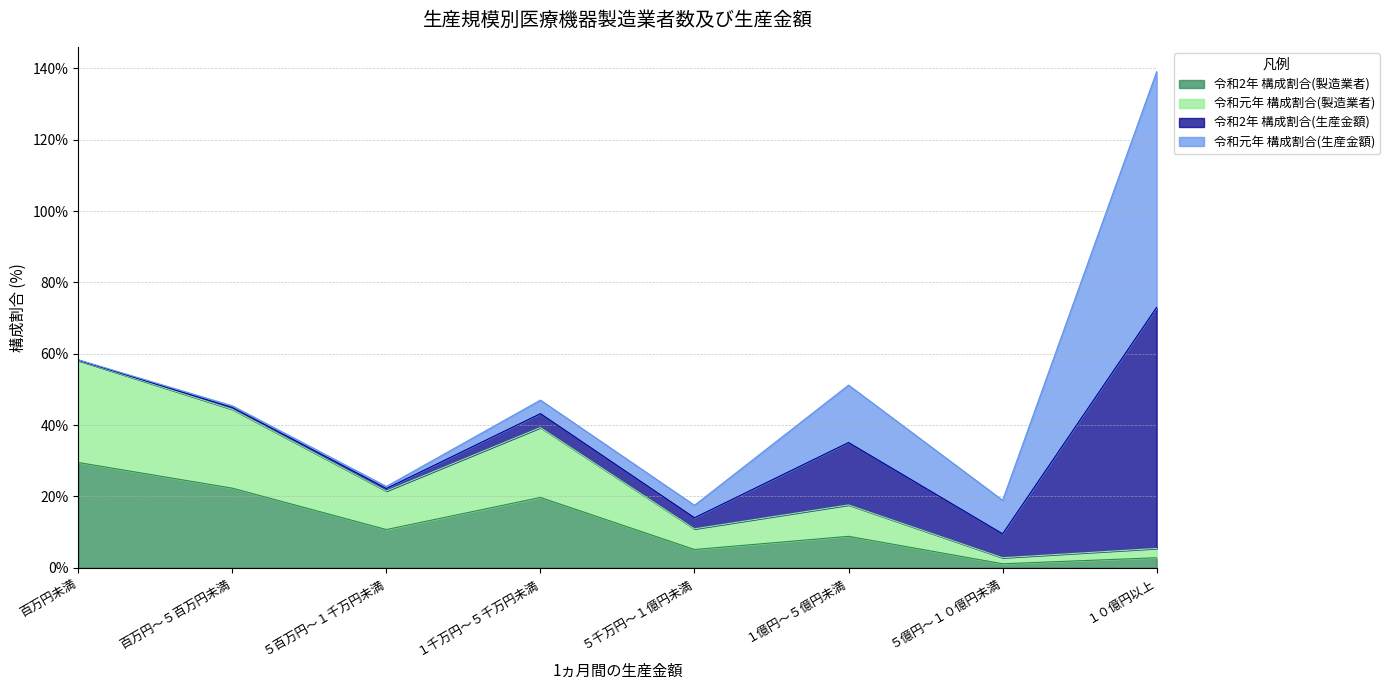

True or false: 令和2年 構成割合(製造業者) has a value of 22.3 at 百万円～５百万円未満.

True